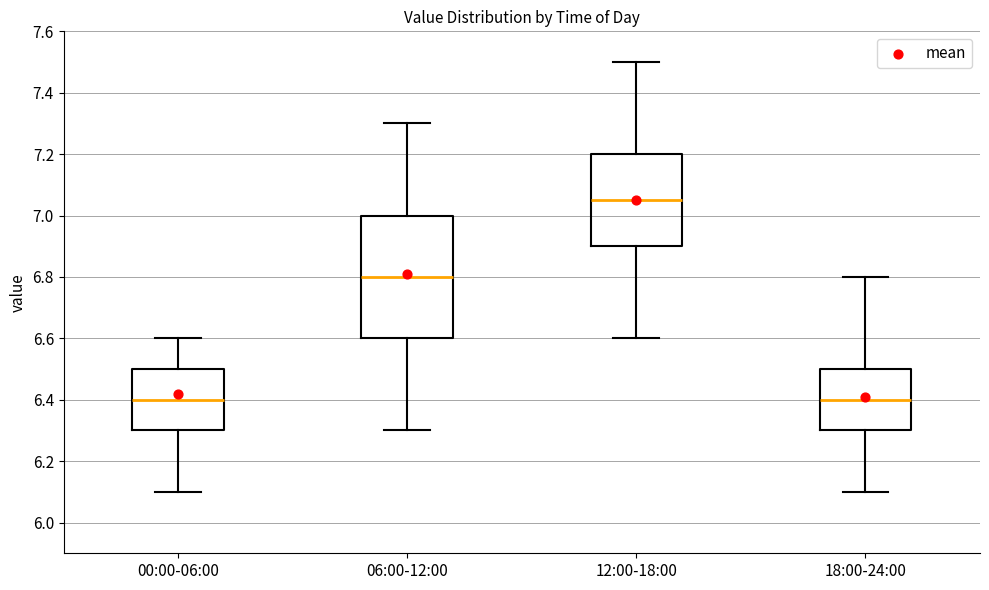

Comparing the boxes themselves (not the whiskers), which one is the tallest?

06:00-12:00